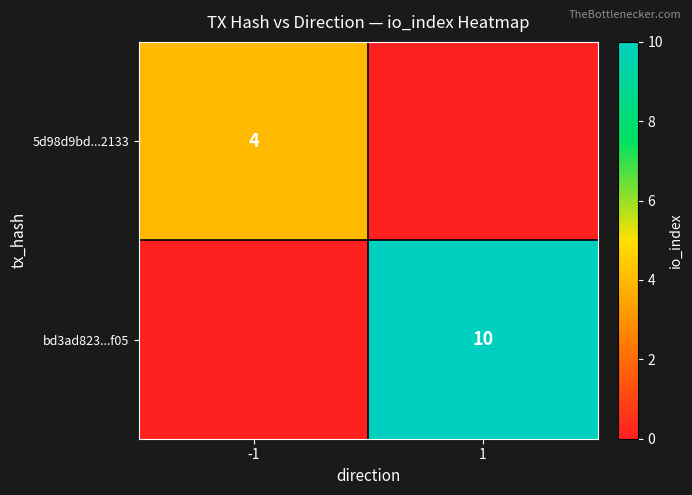

True or false: bd3ad823...f05 has a value of 5 at 1.

False